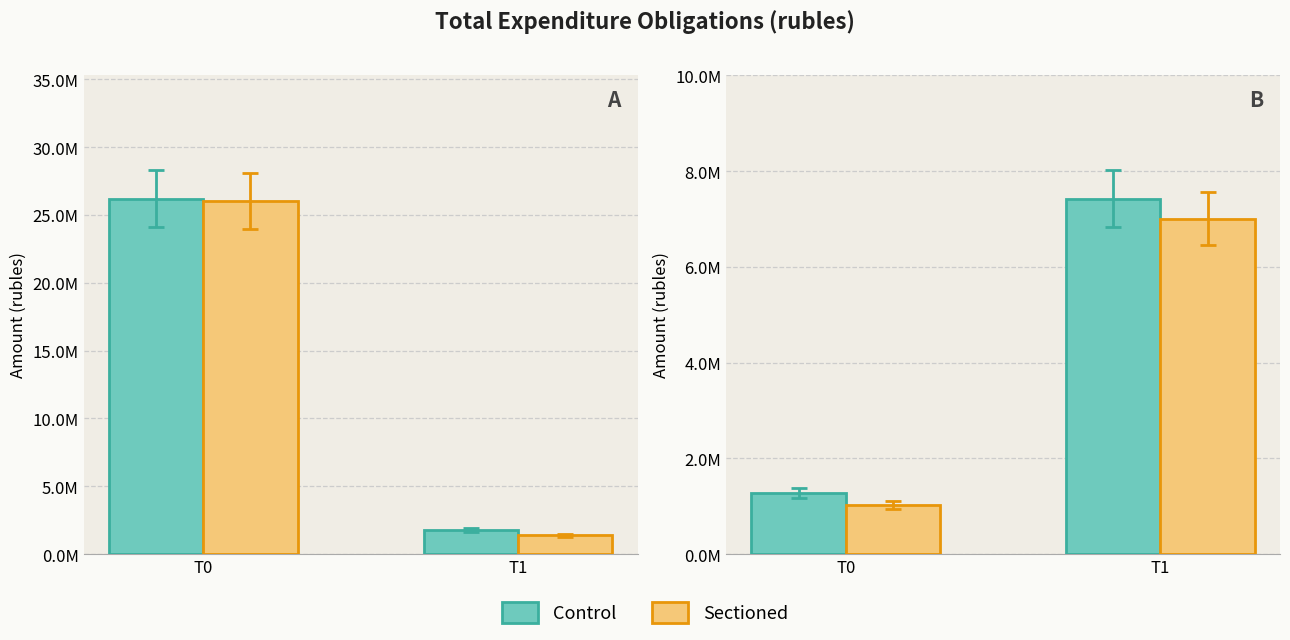

Rank the categories by Sectioned value from lowest to highest.

T0, T1